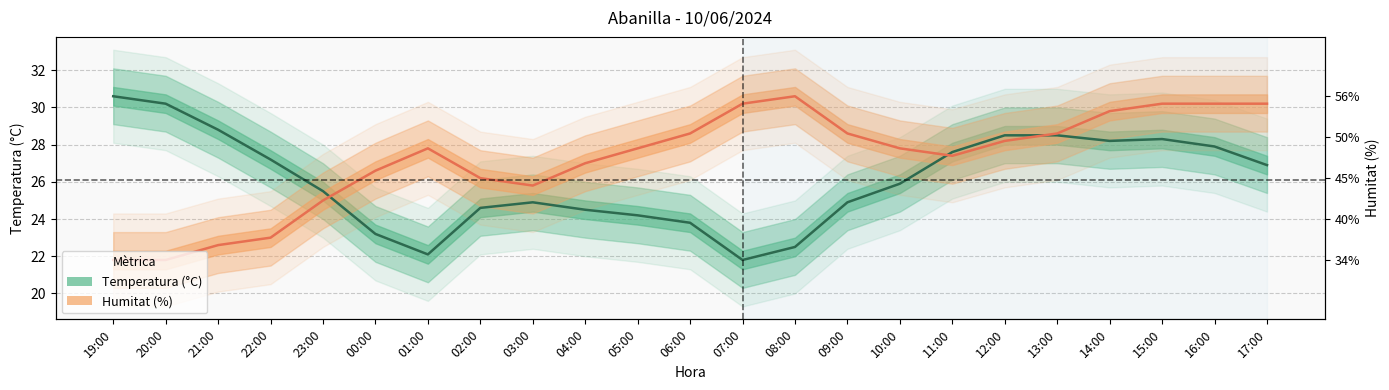

True or false: Temperatura (°C) has more than 2 points higher than both neighbors.

False